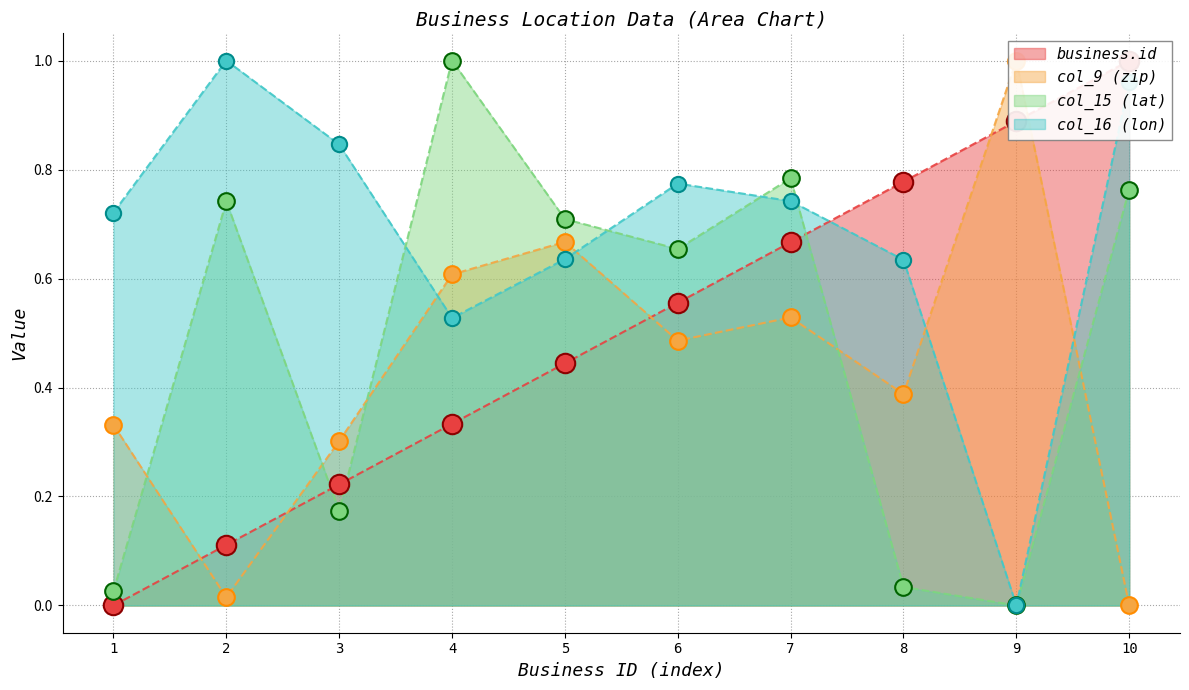

At how many categories does at least one series exceed 0?

10